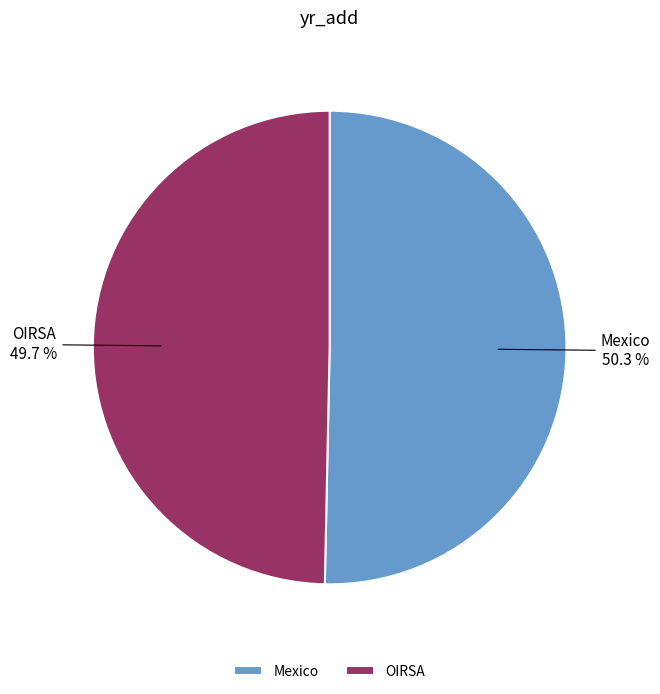

What percentage is the OIRSA slice, to the nearest percent?

50%